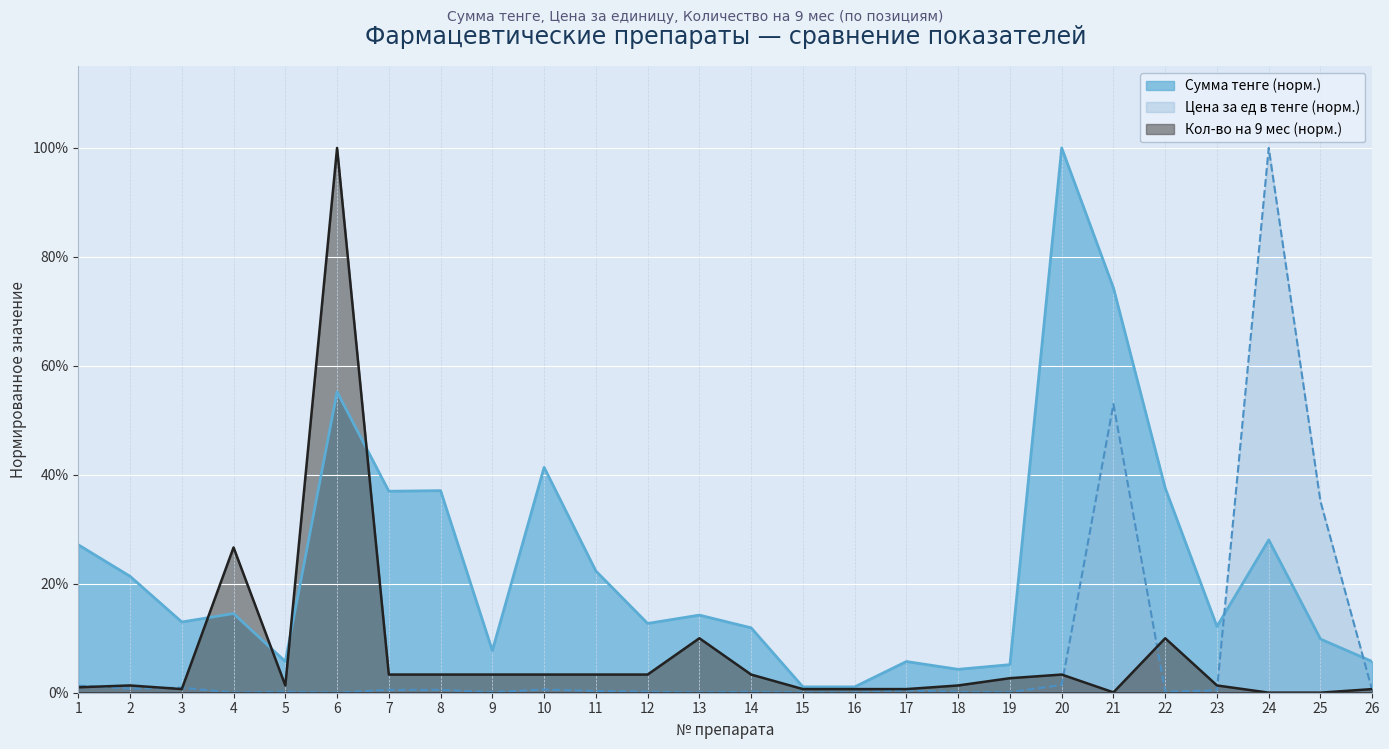

What is the total value across all series at 6?

1.6